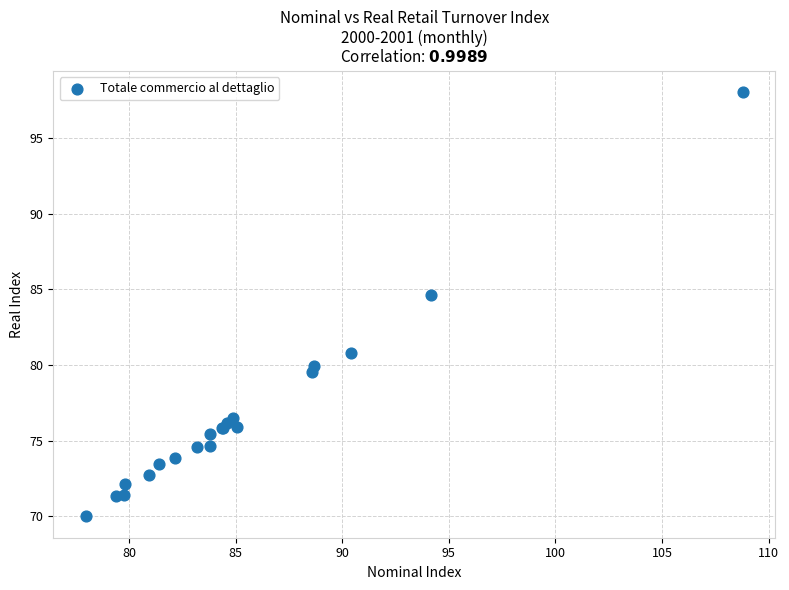

What Y value in the scatter plot is closest to 84?

84.7